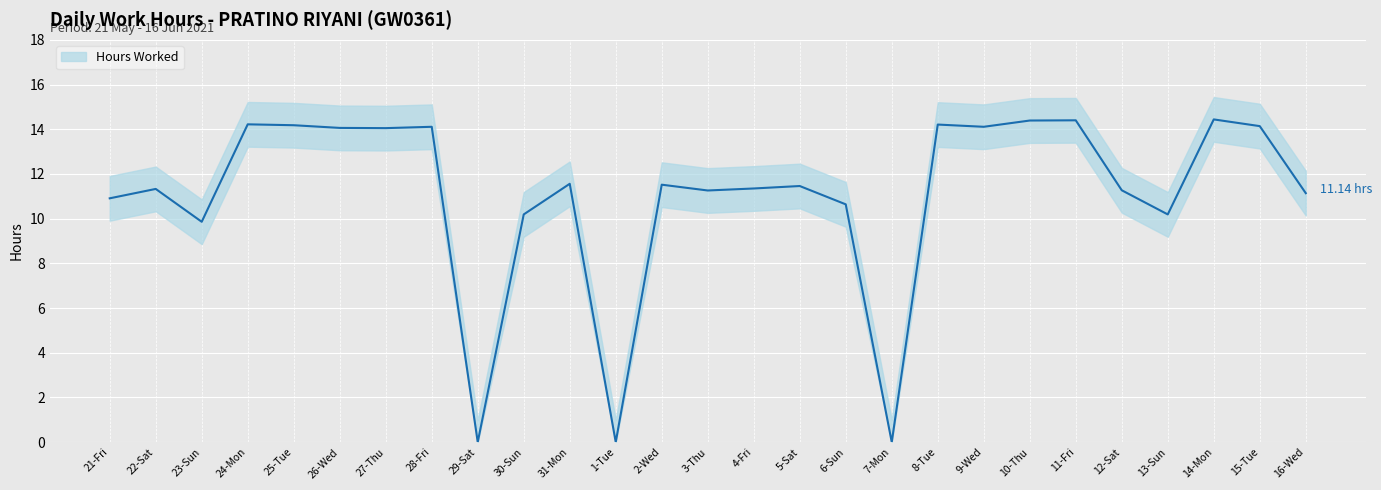

How many data points are above 11?

19